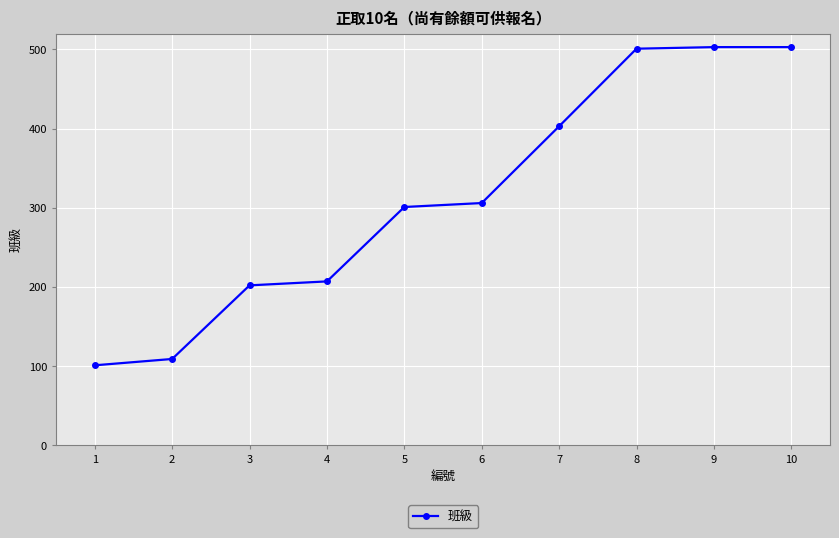

Is it true that the value at 10 is 503?

True